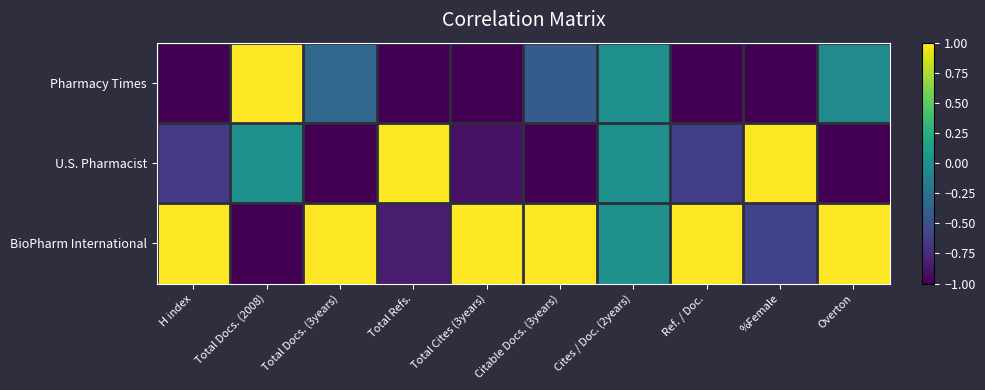

Which series has the widest spread of values?

Pharmacy Times